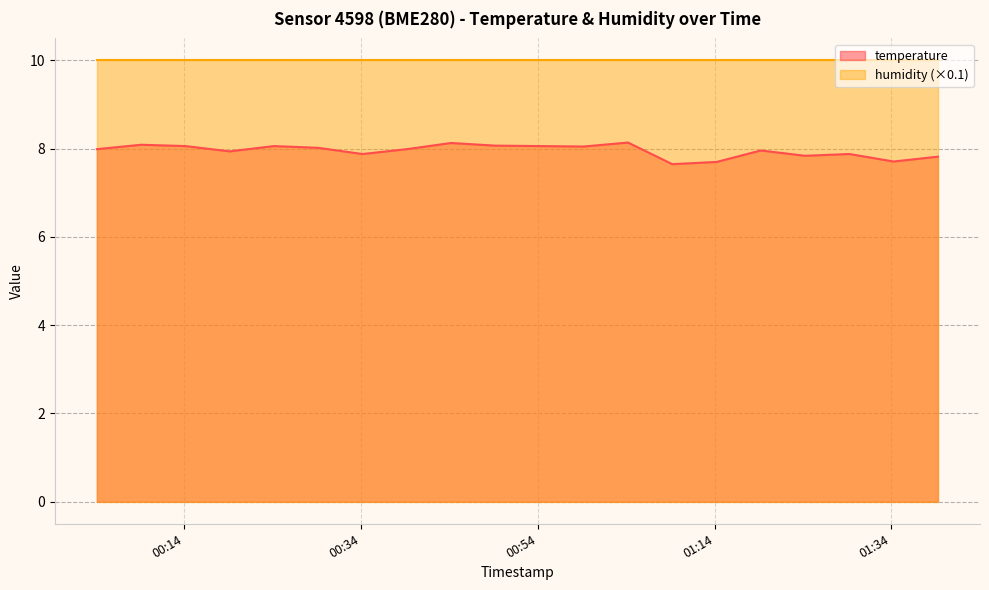

What is the approximate value at 2023-03-14T01:24:15?

7.8